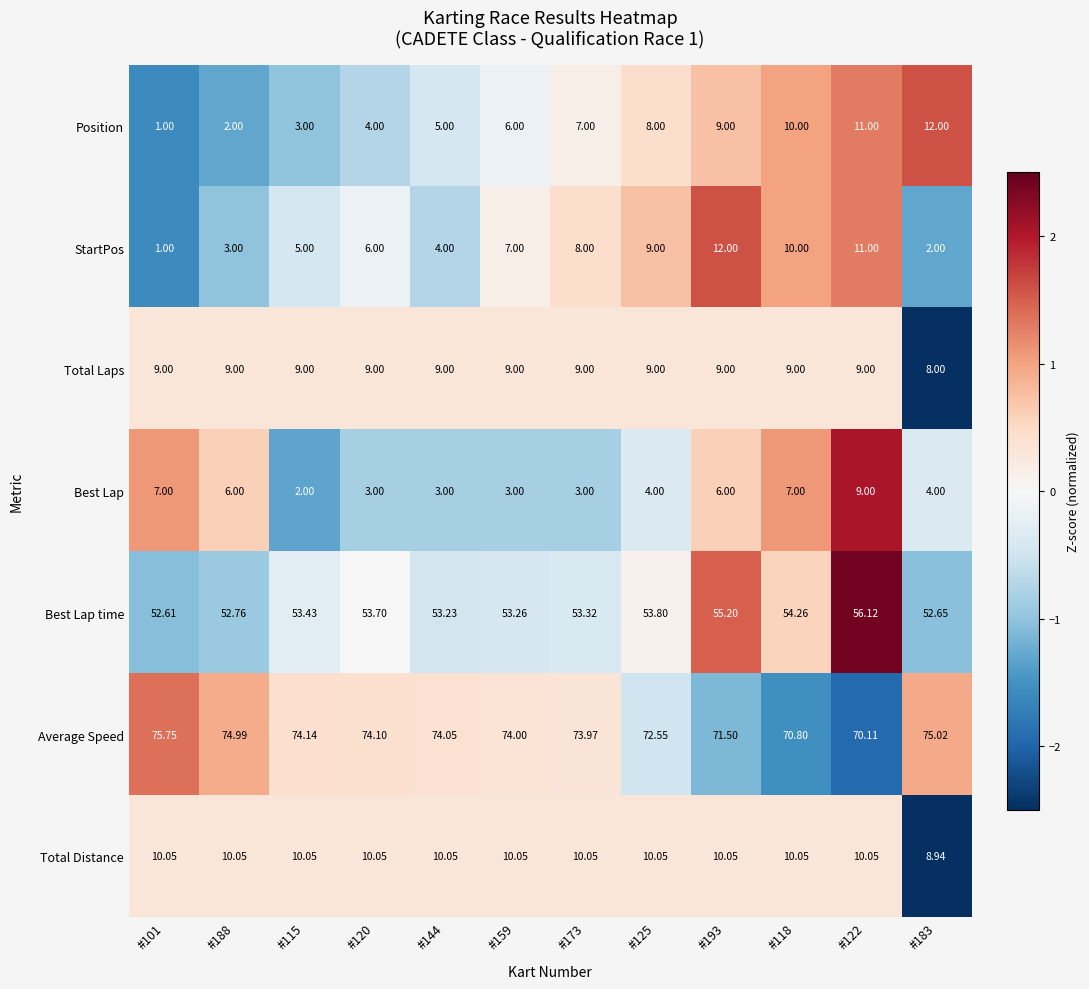

At #120, list the series in order from smallest to largest.

Best Lap, Position, StartPos, Total Laps, Total Distance, Best Lap time, Average Speed